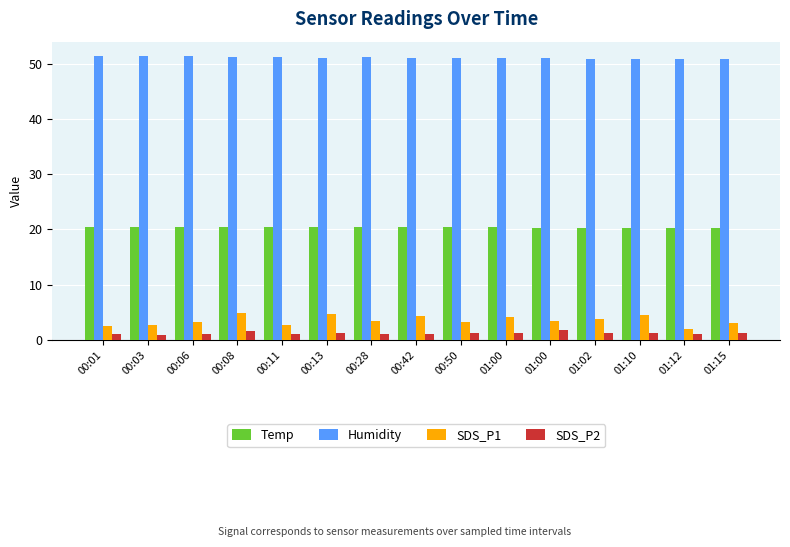

Rank the series at 00:01 from highest to lowest value.

Humidity, Temp, SDS_P1, SDS_P2